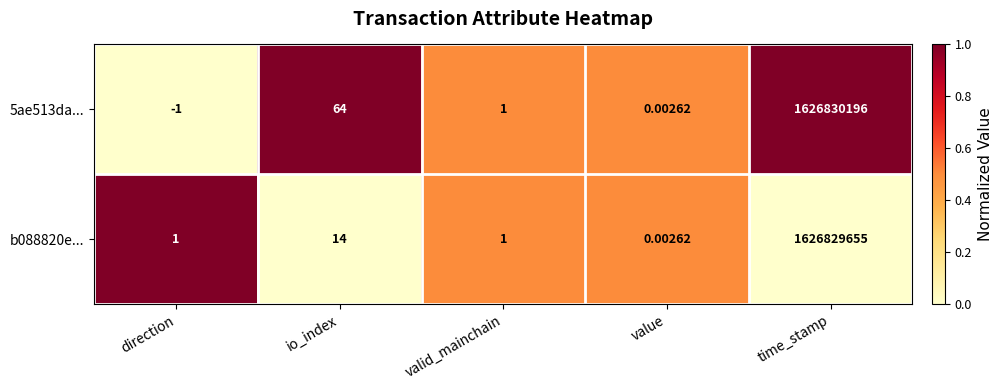

At which label does 5ae513da... reach its peak?

time_stamp